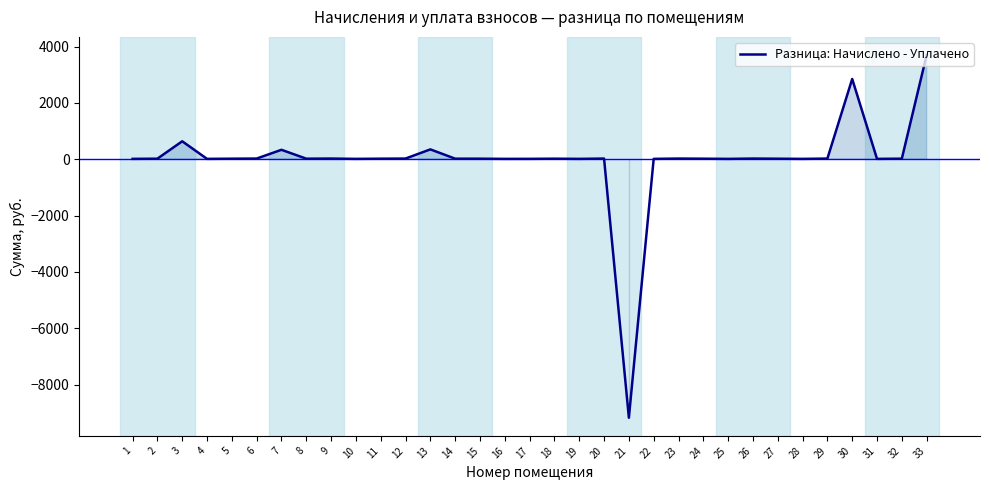

What is the difference between the maximum and minimum values?

12878.7